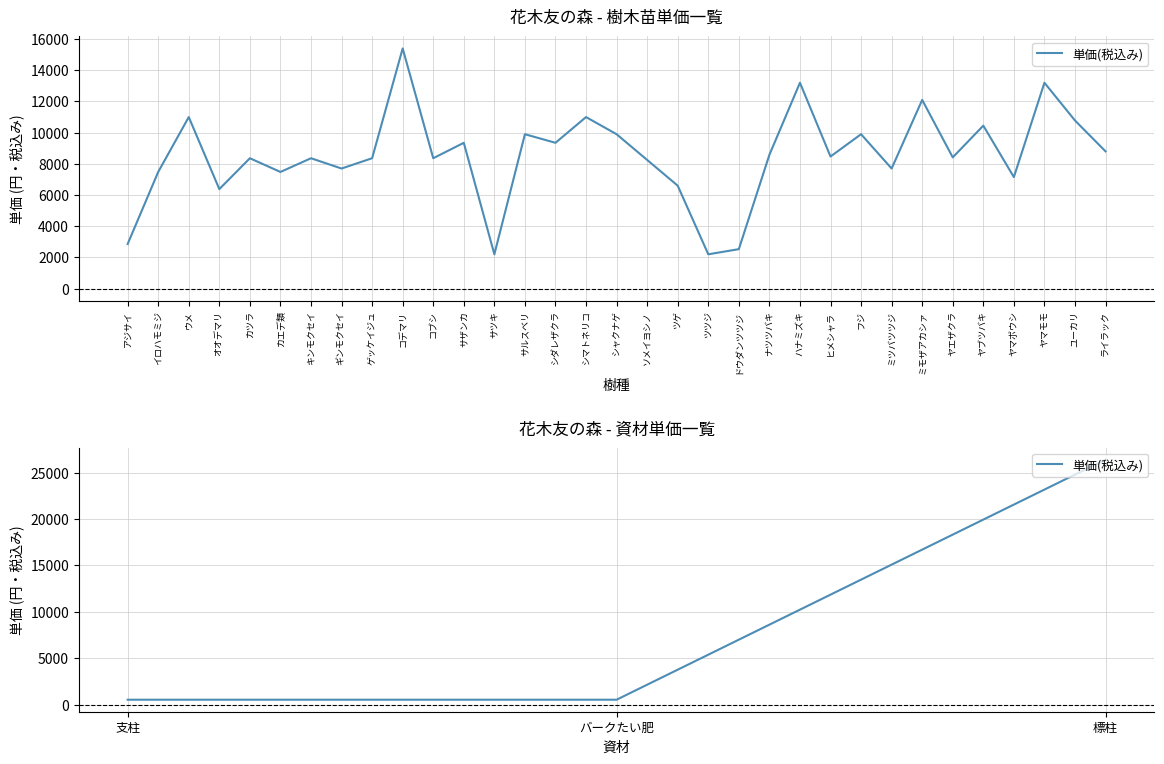

The chart shows a value of 139 at バークたい肥. True or false?

False